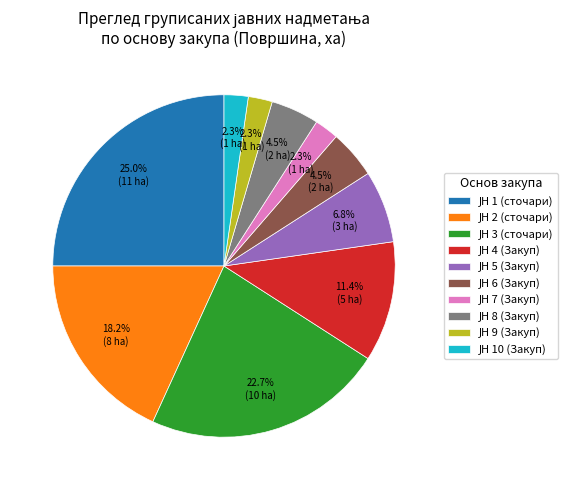

Is there any slice that represents more than half of the pie?

No